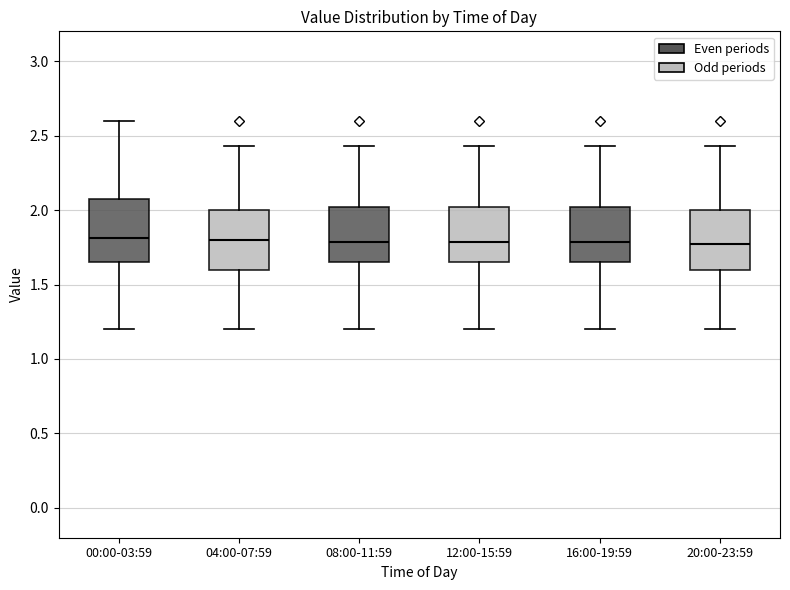

Reading left to right, read every box against the y-axis: the position of its median line, the range the box covers, and the ends of its whiskers. The values are not printed on the chart, so give them approximately, as read against the axis.

00:00-03:59: median 1.80, box 1.65 to 2.10, whiskers 1.20 to 2.60
04:00-07:59: median 1.80, box 1.60 to 2.00, whiskers 1.20 to 2.45
08:00-11:59: median 1.80, box 1.65 to 2.00, whiskers 1.20 to 2.45
12:00-15:59: median 1.80, box 1.65 to 2.00, whiskers 1.20 to 2.45
16:00-19:59: median 1.80, box 1.65 to 2.00, whiskers 1.20 to 2.45
20:00-23:59: median 1.75, box 1.60 to 2.00, whiskers 1.20 to 2.45